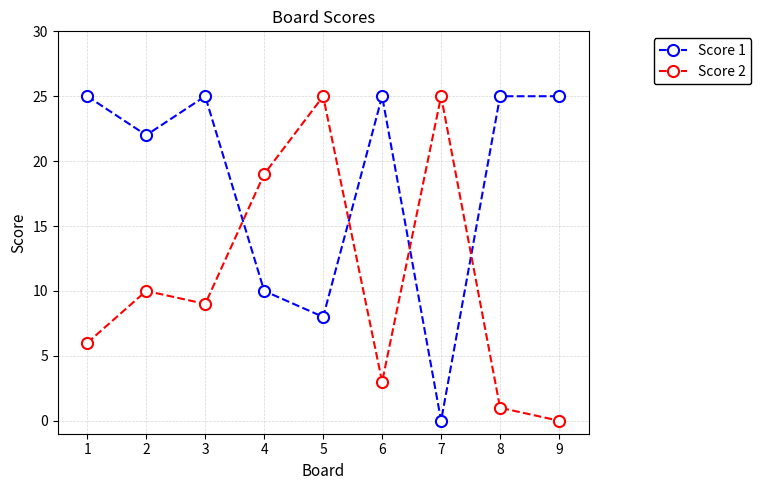

Reading left to right, what are all the values shown in this chart?

Score 1: 1=25	2=22	3=25	4=10	5=8	6=25	7=0	8=25	9=25
Score 2: 1=6	2=10	3=9	4=19	5=25	6=3	7=25	8=1	9=0